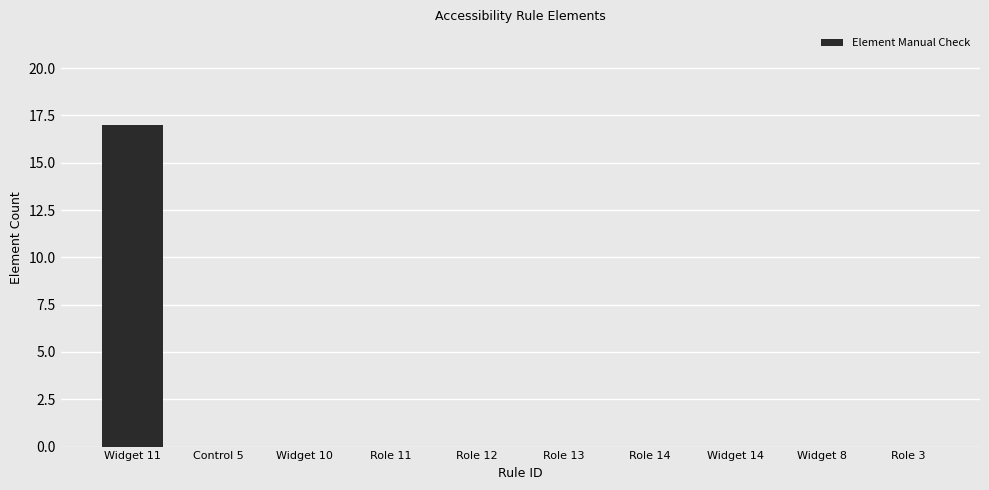

Which label corresponds to the largest value in the chart?

Widget 11